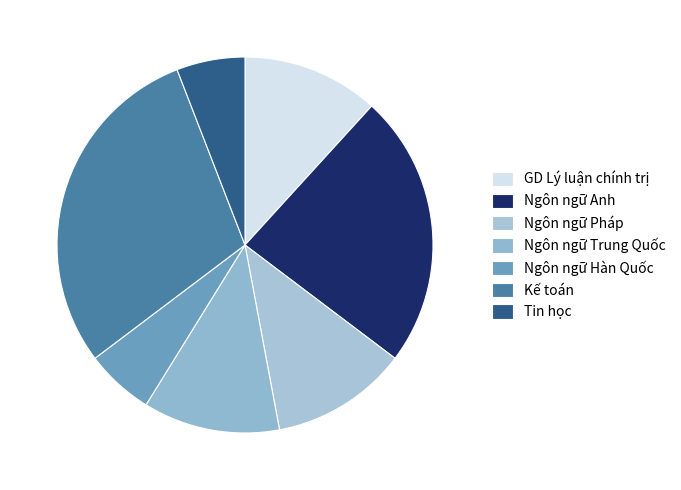

Is it true that Kế toán is 38% of the pie?

False